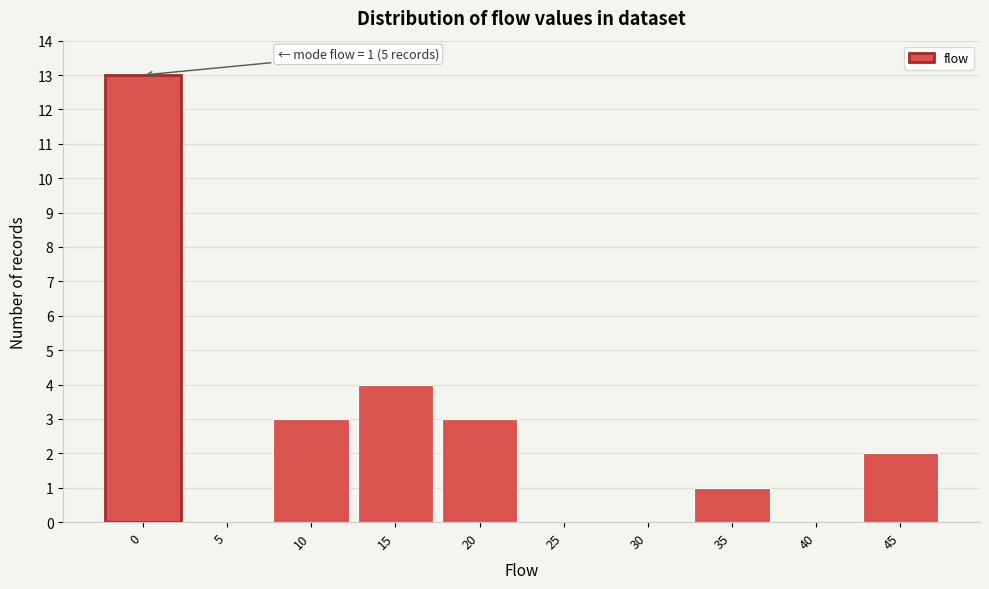

Reading left to right, list all the values displayed in this chart.

0=13	5=0	10=3	15=4	20=3	25=0	30=0	35=1	40=0	45=2